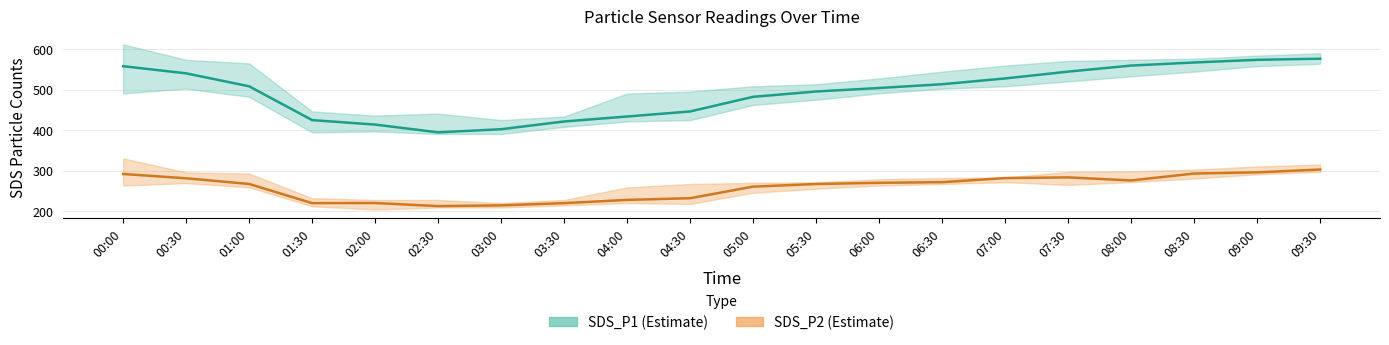

At how many categories does at least one series exceed 491?

12